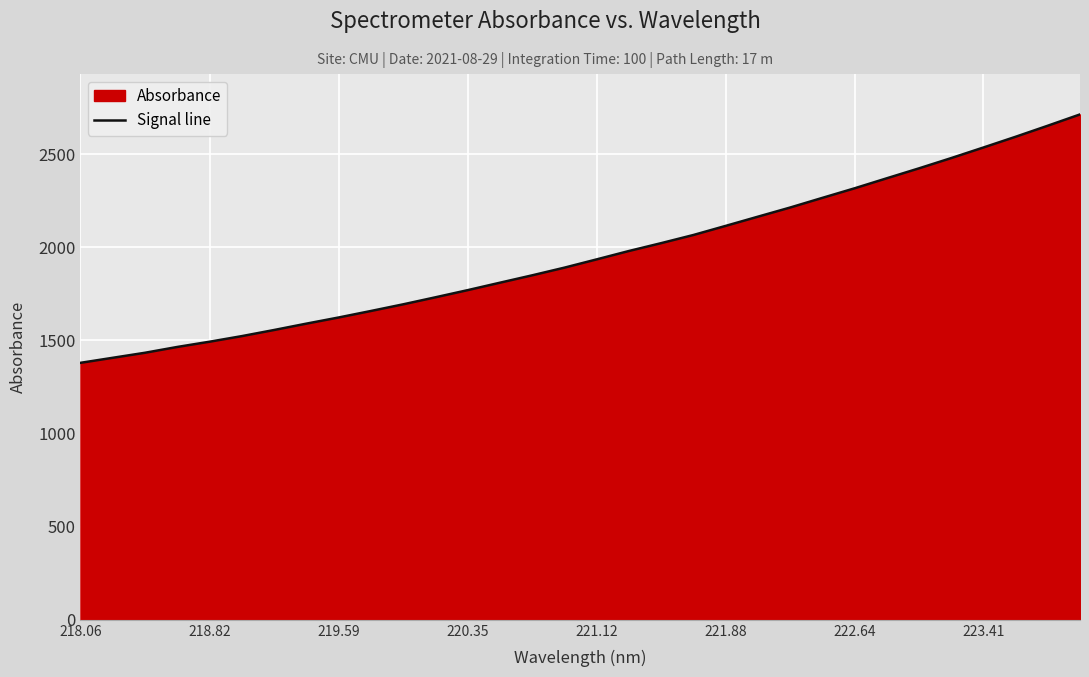

True or false: the data shows 1954.4 at 218.82.

False